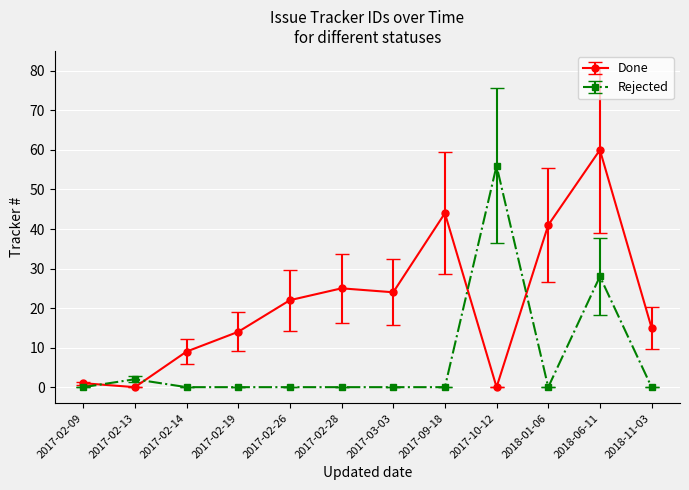

Between 2017-02-14 and 2017-02-28, which series saw the biggest shift?

Done